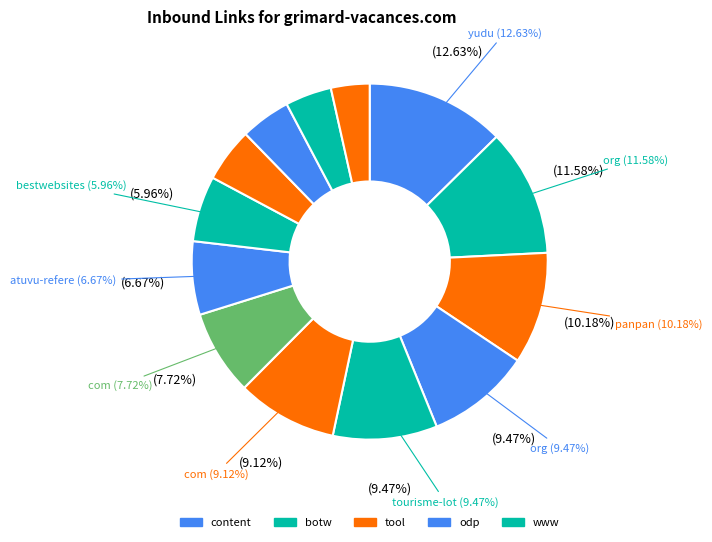

How many segments does this pie chart have?

13